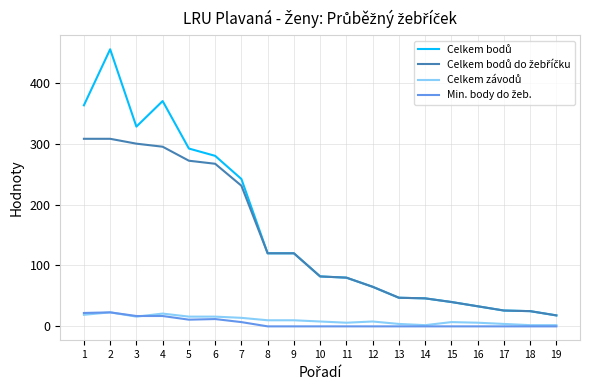

Does the chart have visible grid lines?

Yes